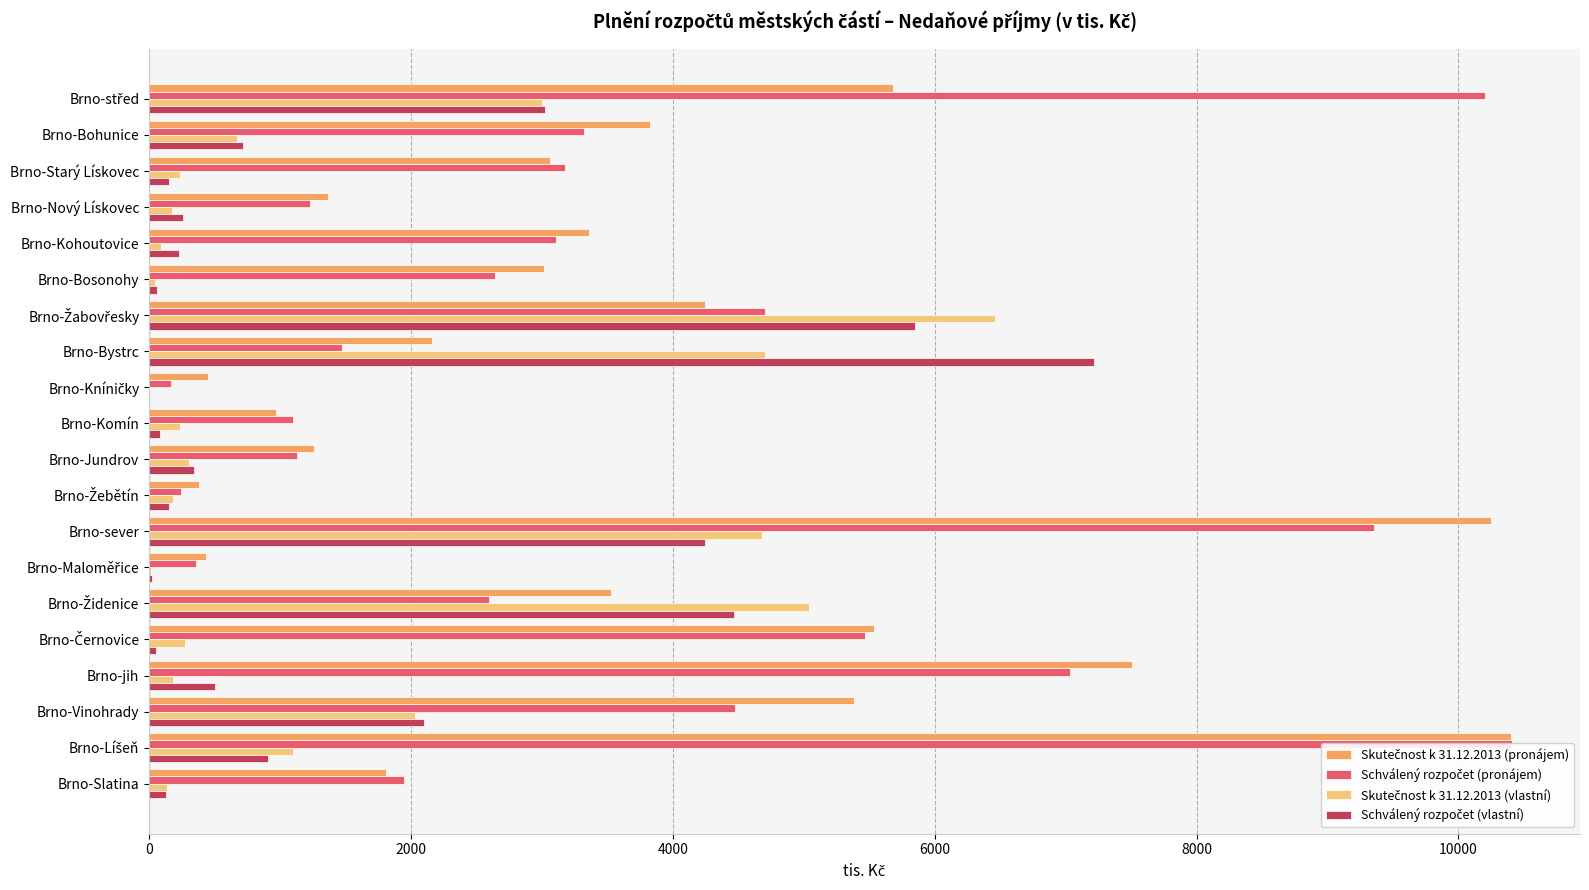

At which category is the sum across all series the highest?

Brno-sever